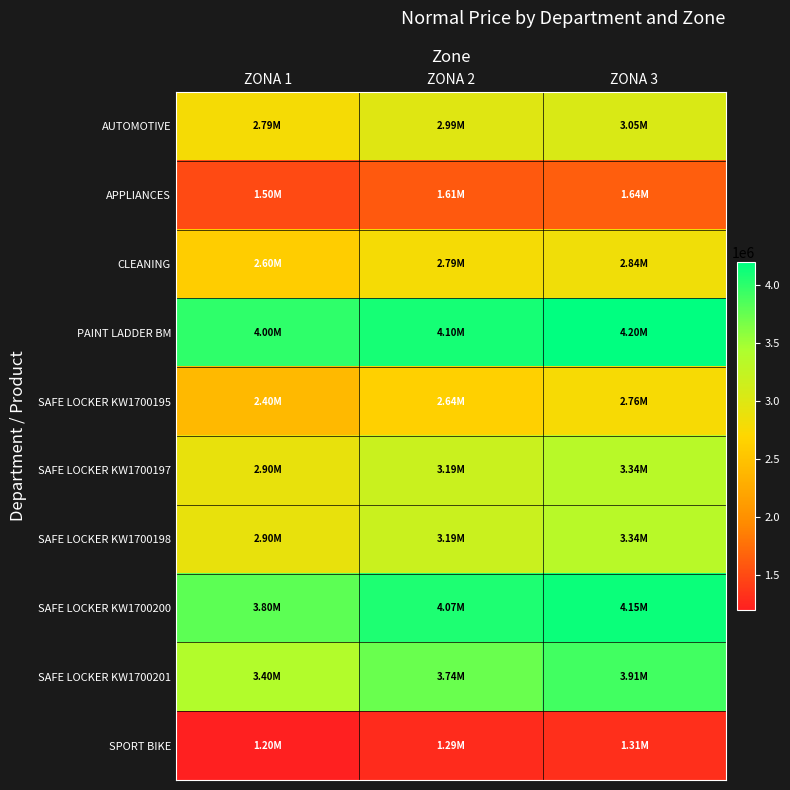

Reading right to left, extract all data points from this chart.

AUTOMOTIVE: ZONA 3=3049000	ZONA 2=2989000	ZONA 1=2789000
APPLIANCES: ZONA 3=1639000	ZONA 2=1609000	ZONA 1=1499000
CLEANING: ZONA 3=2839000	ZONA 2=2789000	ZONA 1=2599000
PAINT LADDER BM: ZONA 3=4199000	ZONA 2=4099000	ZONA 1=3999000
SAFE LOCKER KW1700195: ZONA 3=2759000	ZONA 2=2639000	ZONA 1=2399000
SAFE LOCKER KW1700197: ZONA 3=3339000	ZONA 2=3189000	ZONA 1=2899000
SAFE LOCKER KW1700198: ZONA 3=3339000	ZONA 2=3189000	ZONA 1=2899000
SAFE LOCKER KW1700200: ZONA 3=4149000	ZONA 2=4069000	ZONA 1=3799000
SAFE LOCKER KW1700201: ZONA 3=3909000	ZONA 2=3739000	ZONA 1=3399000
SPORT BIKE: ZONA 3=1309000	ZONA 2=1289000	ZONA 1=1199000